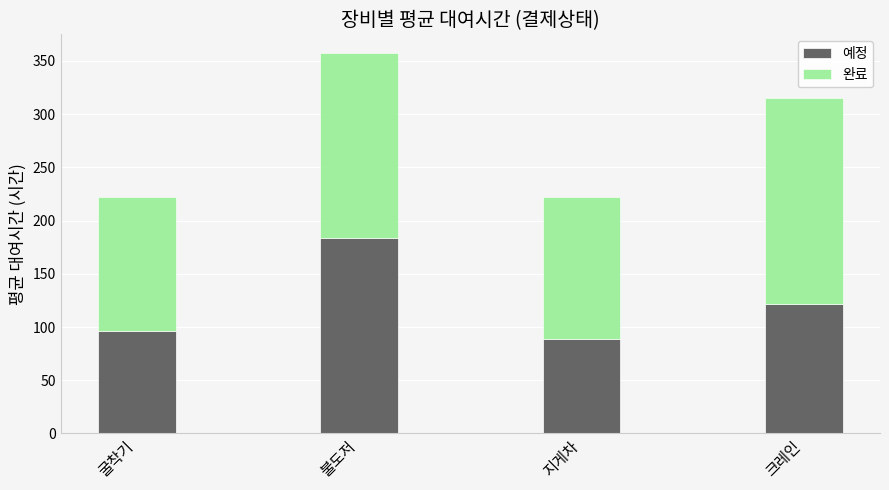

Does the chart contain any negative values?

No